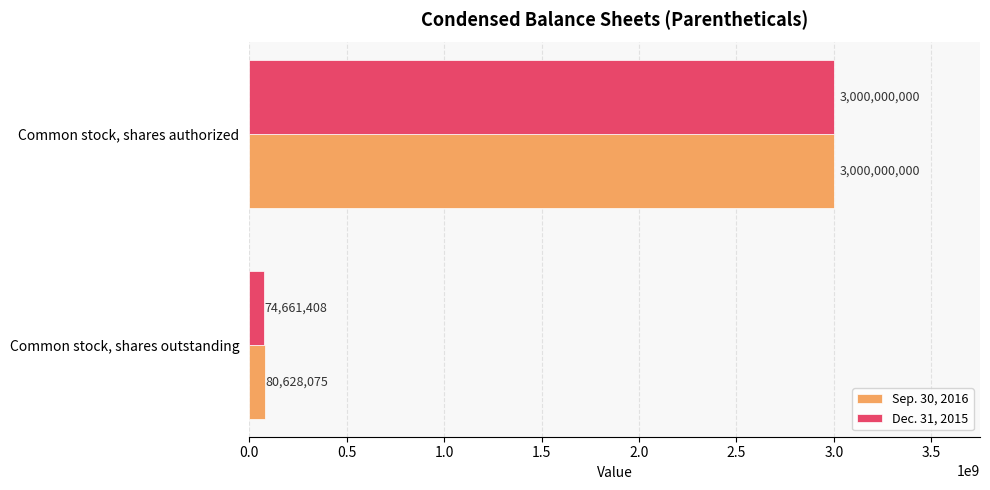

Rank the series by their average value, from highest to lowest.

Sep. 30, 2016, Dec. 31, 2015